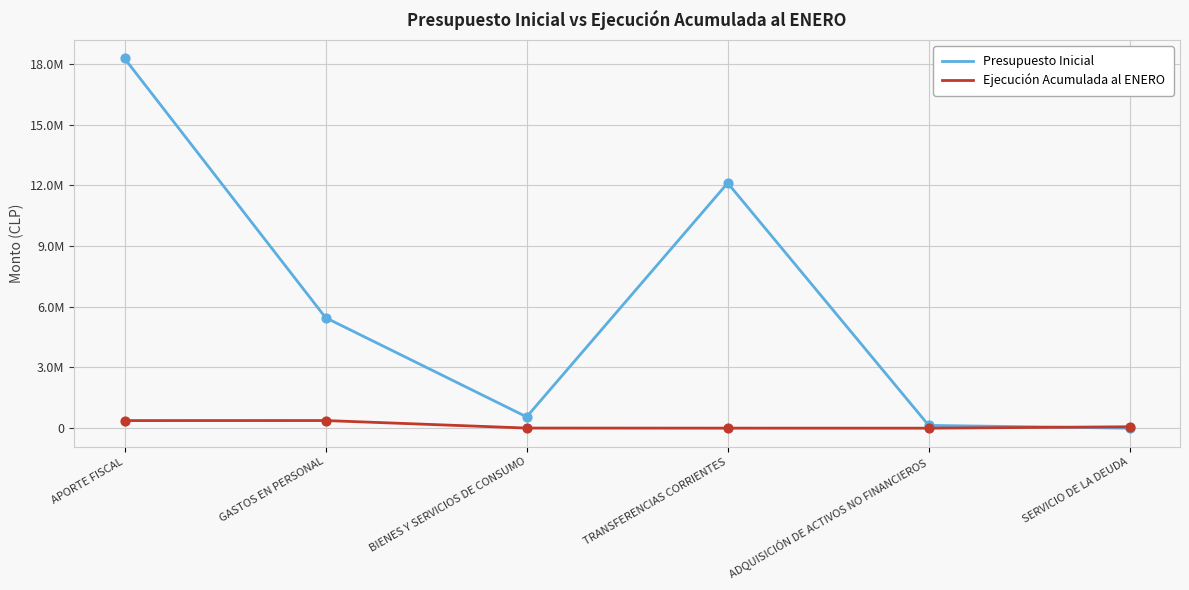

What are all the series names shown in the legend?

Presupuesto Inicial, Ejecución Acumulada al ENERO